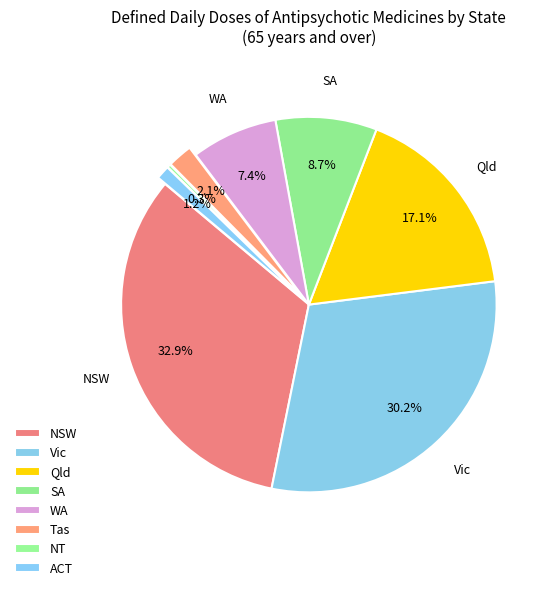

How many slices are in this pie chart?

8